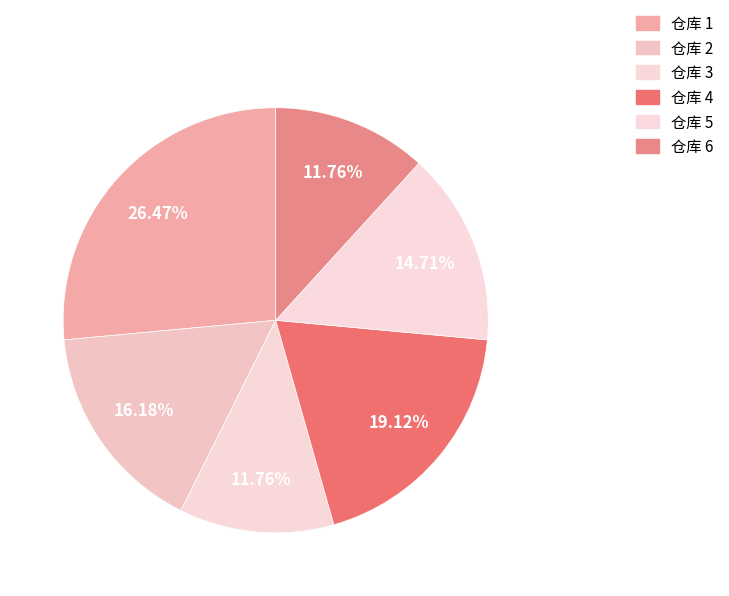

Approximately how many times larger is the value at 仓库 2 compared to 仓库 1?

0.6